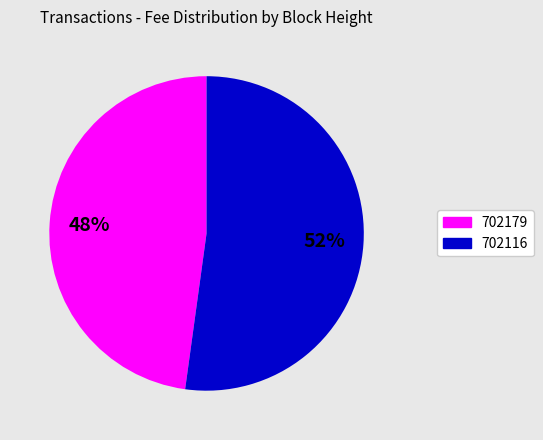

To the nearest percent, what percentage of the pie is 702179?

48%